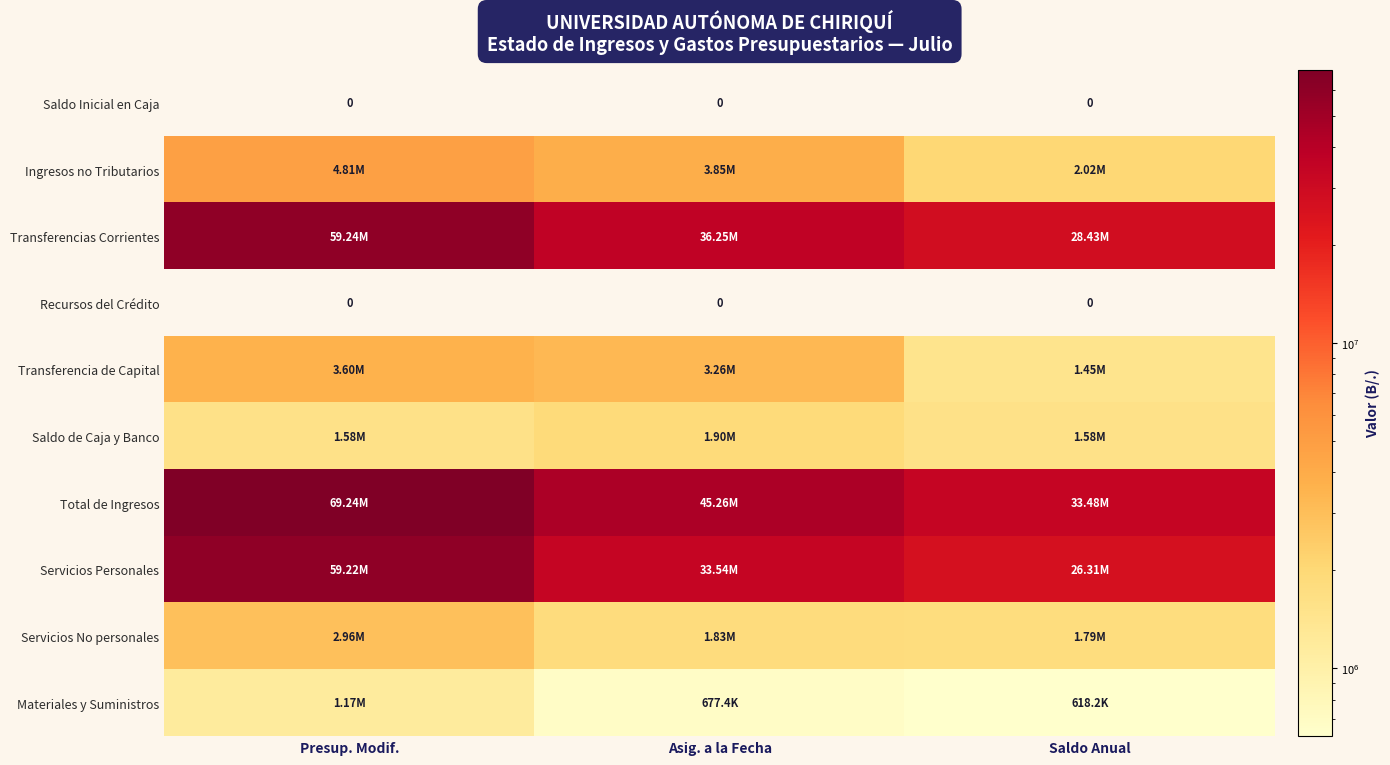

At which label does Servicios Personales first exceed 33541093?

Presup. Modif.